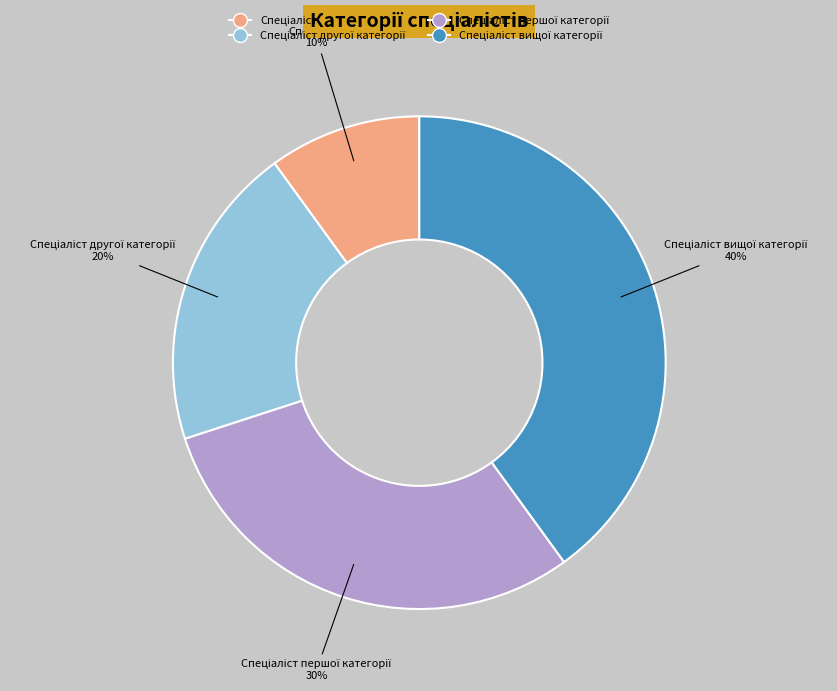

Count the number of slices in the pie.

4